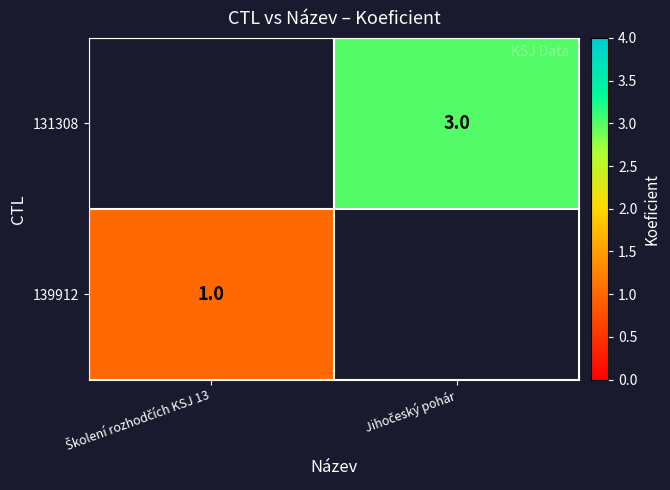

The value of 131308 at Jihočeský pohár is 3.0. True or false?

True